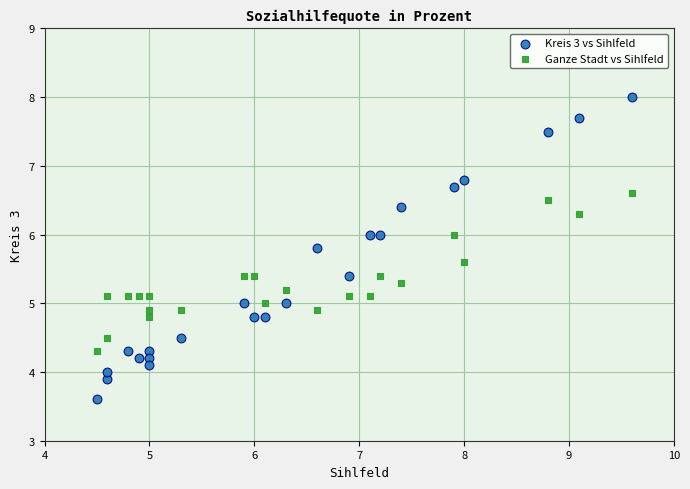

What are all the series names shown in the legend?

Kreis 3 vs Sihlfeld, Ganze Stadt vs Sihlfeld